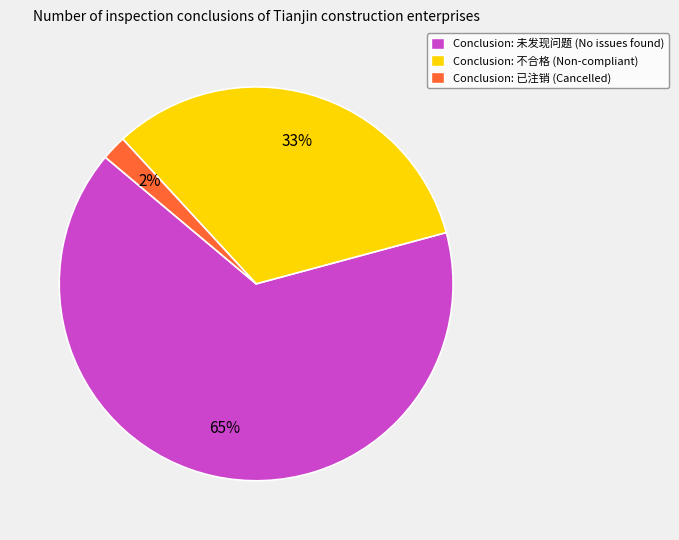

What is the smallest slice in the pie chart?

Conclusion: 已注销 (Cancelled)